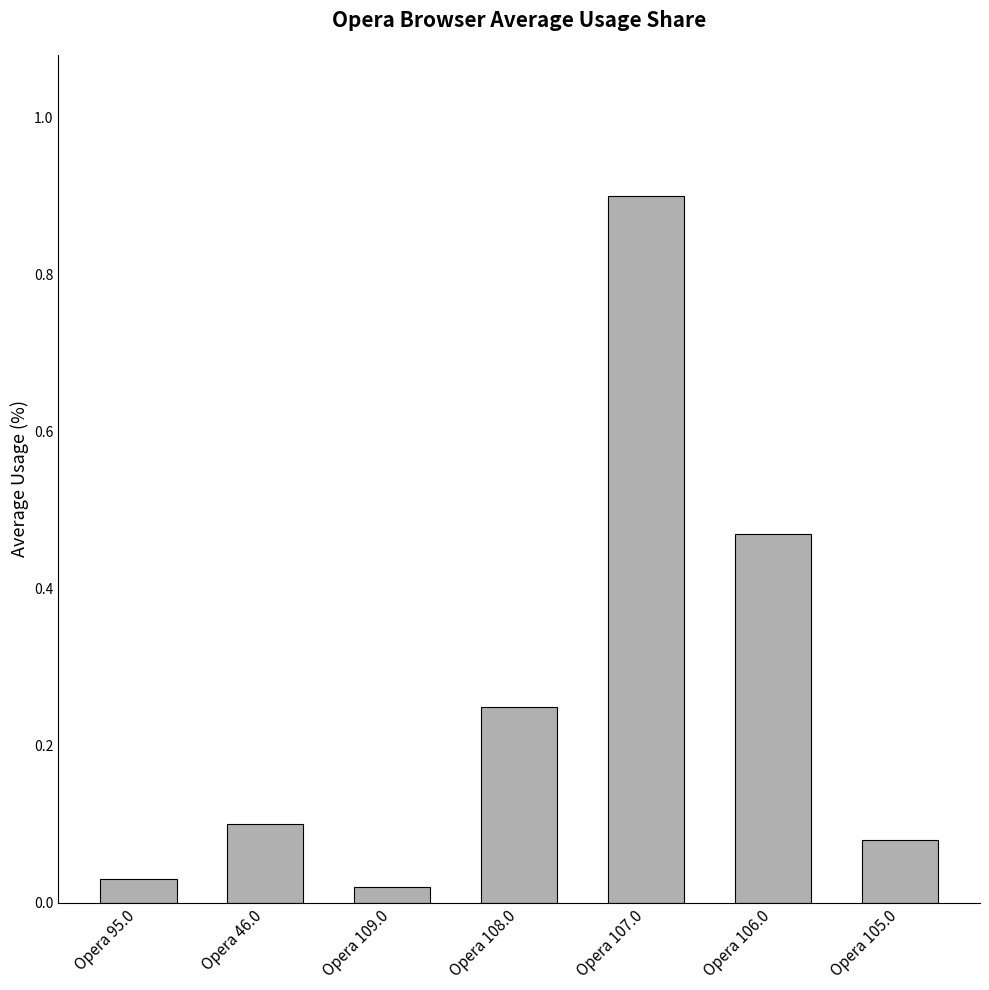

Which label corresponds to the largest value in the chart?

Opera 107.0